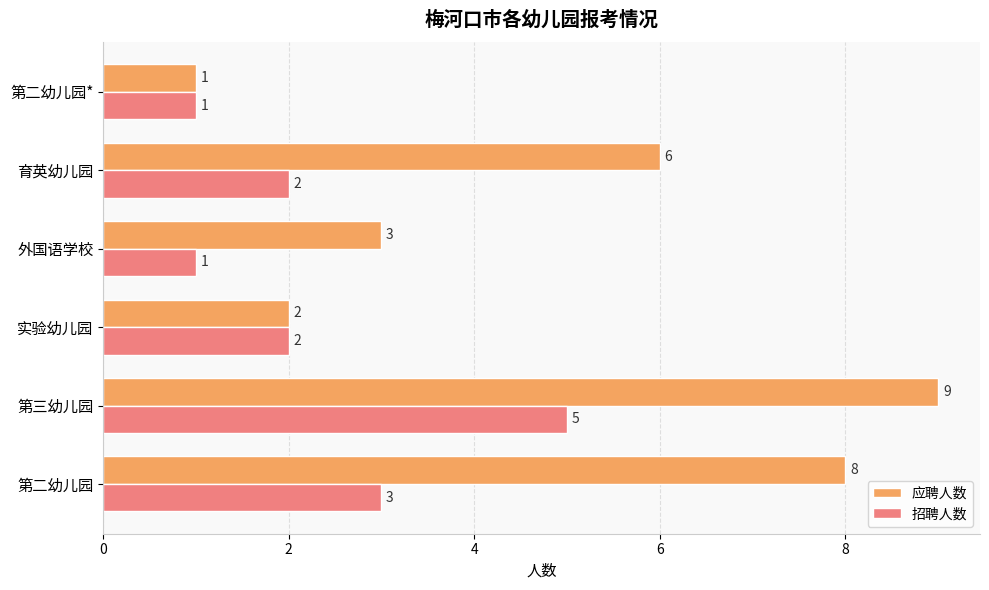

Rank the categories by 应聘人数 value from highest to lowest.

第三幼儿园, 第二幼儿园, 育英幼儿园, 外国语学校, 实验幼儿园, 第二幼儿园*